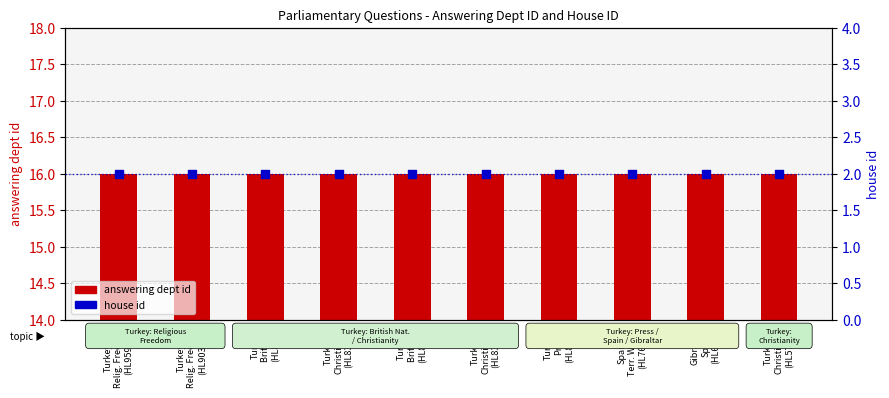

Which series contains the highest Y value?

answering dept id